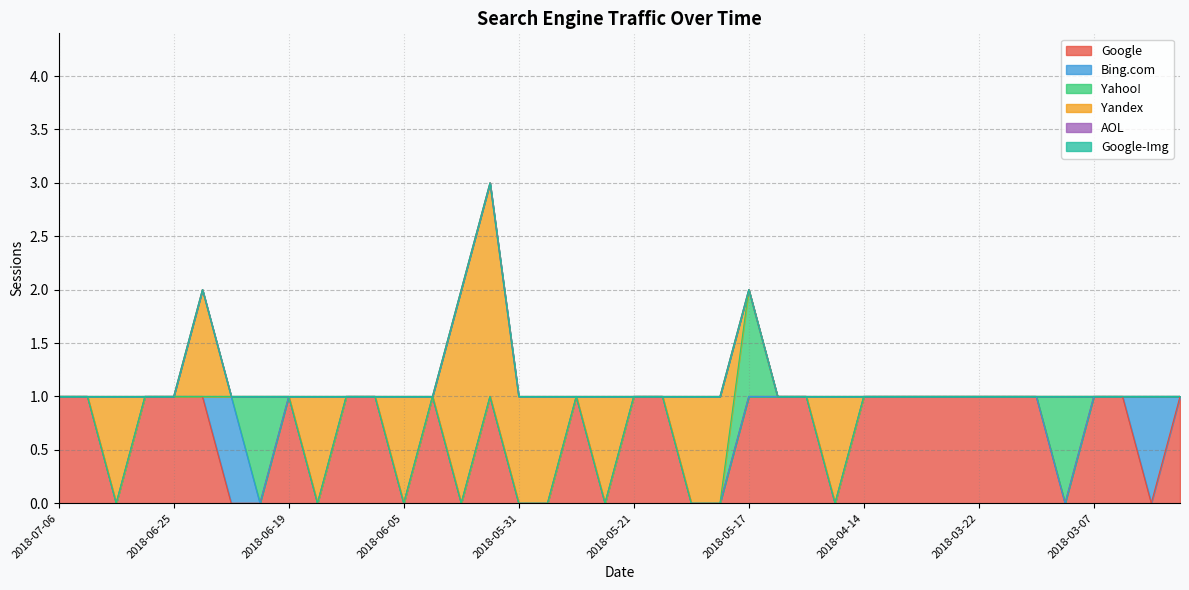

Which series changed the most between 2018-06-01 and 2018-03-06?

Yandex